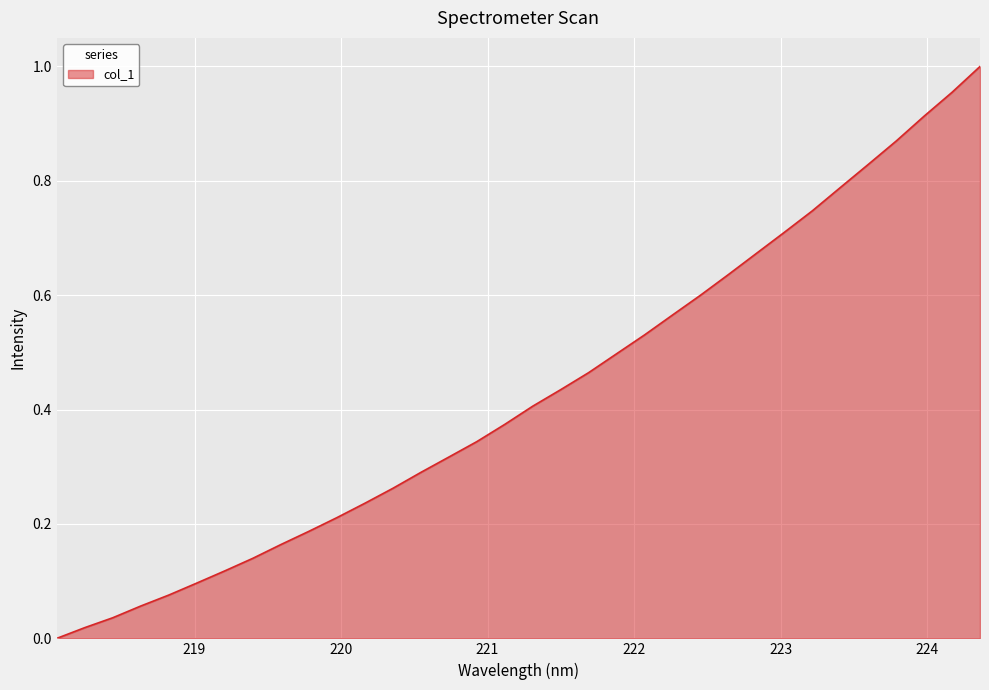

Where is the data nearest to the value 0?

218.0596